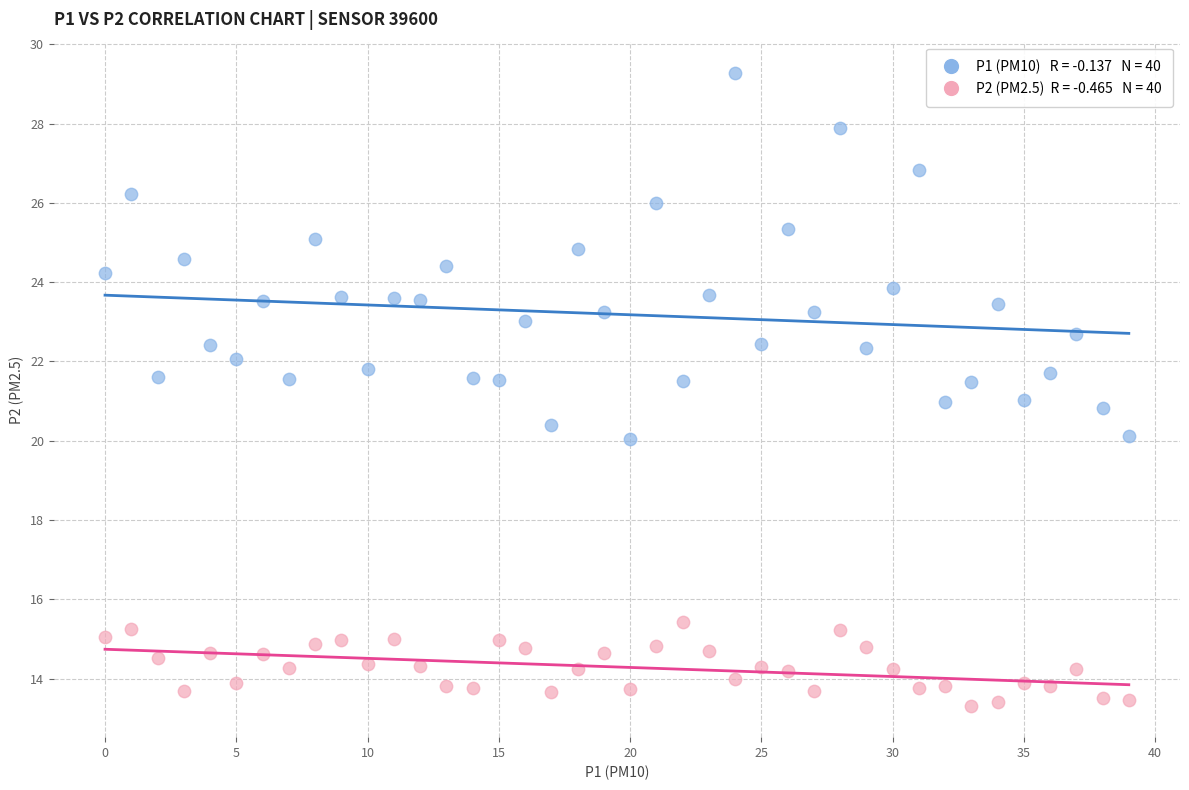

Count the number of points in this scatter plot.

80